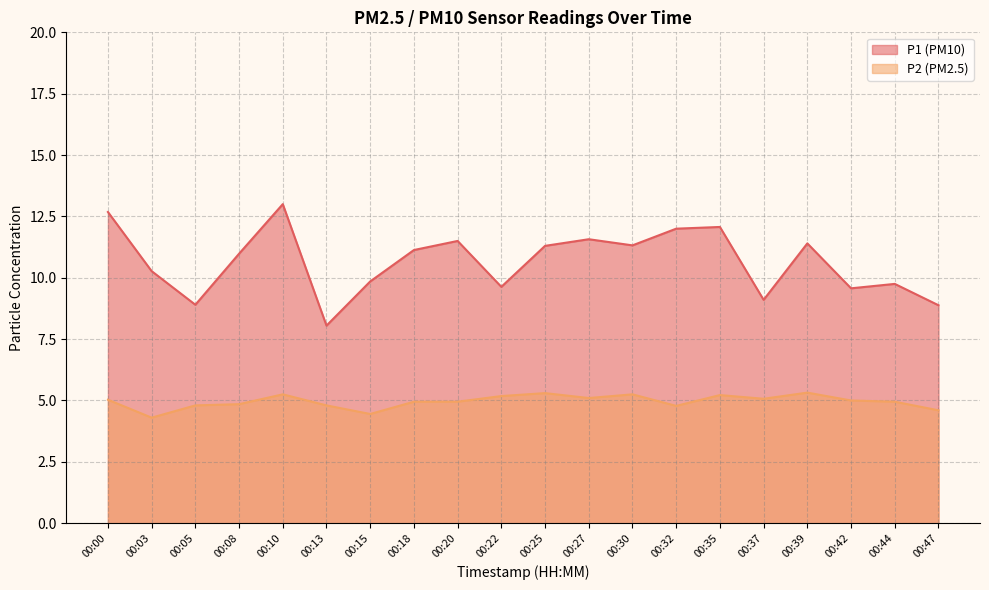

The P1 series shows 11.5 at 00:20. True or false?

True